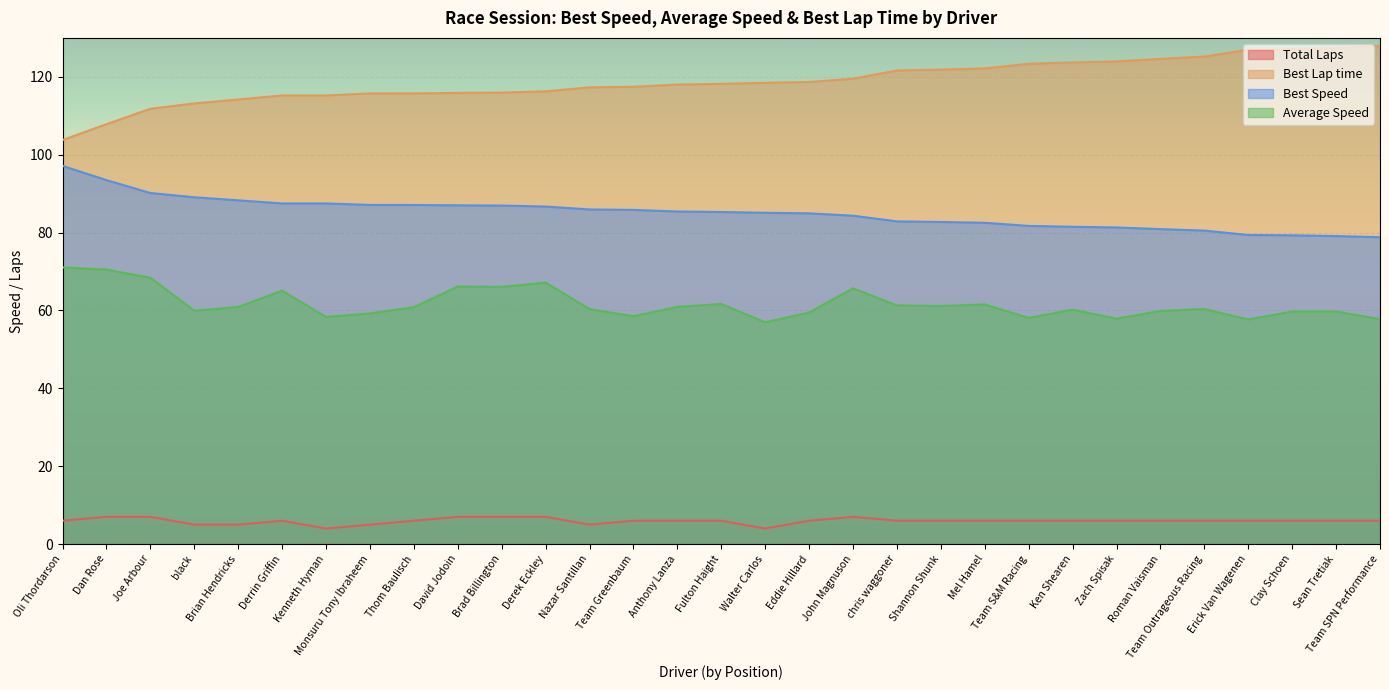

What is the difference between the Best Lap time values at Oli Thordarson and Shannon Shunk?

18.1